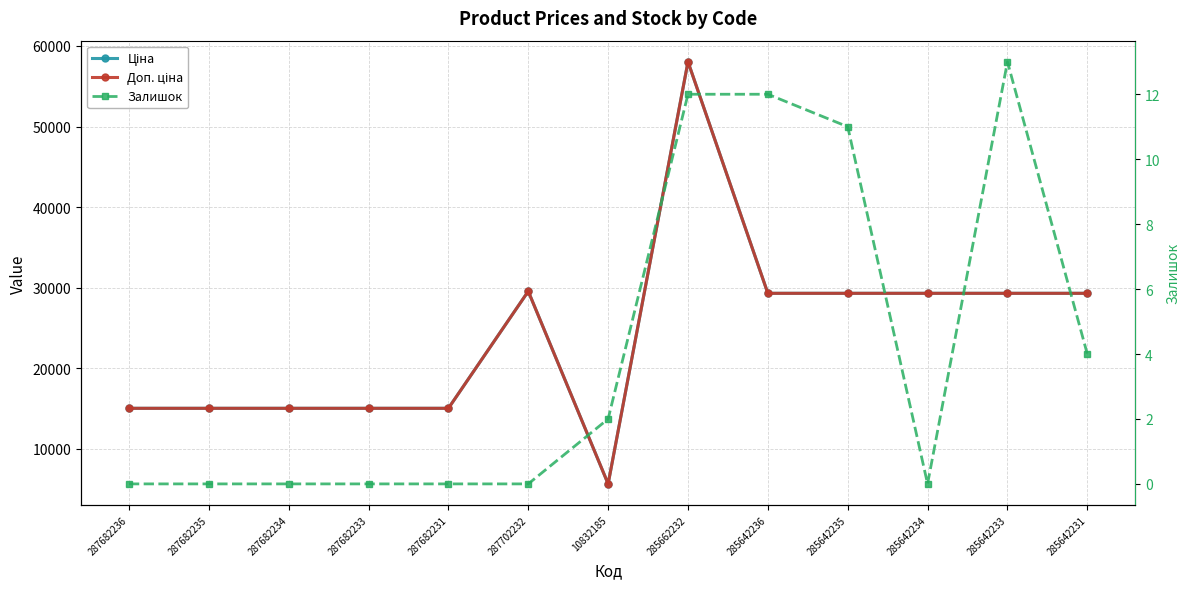

What position from the left is 287682235?

2